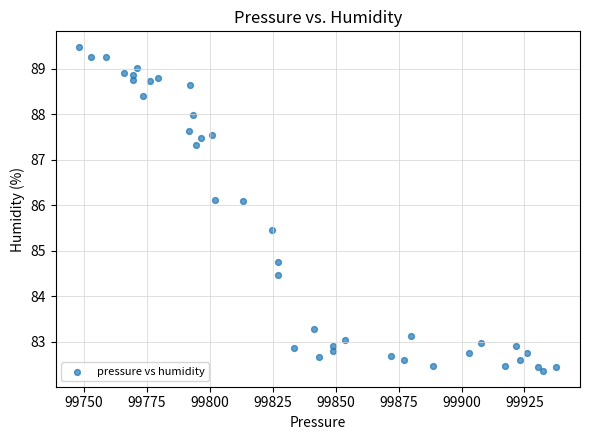

What Y value in the scatter plot is closest to 85?

84.8